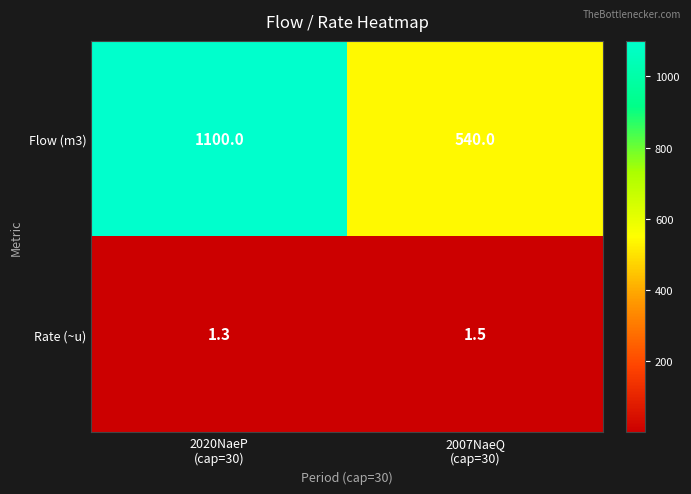

Which label corresponds to the largest value in the chart?

2020NaeP
(cap=30)